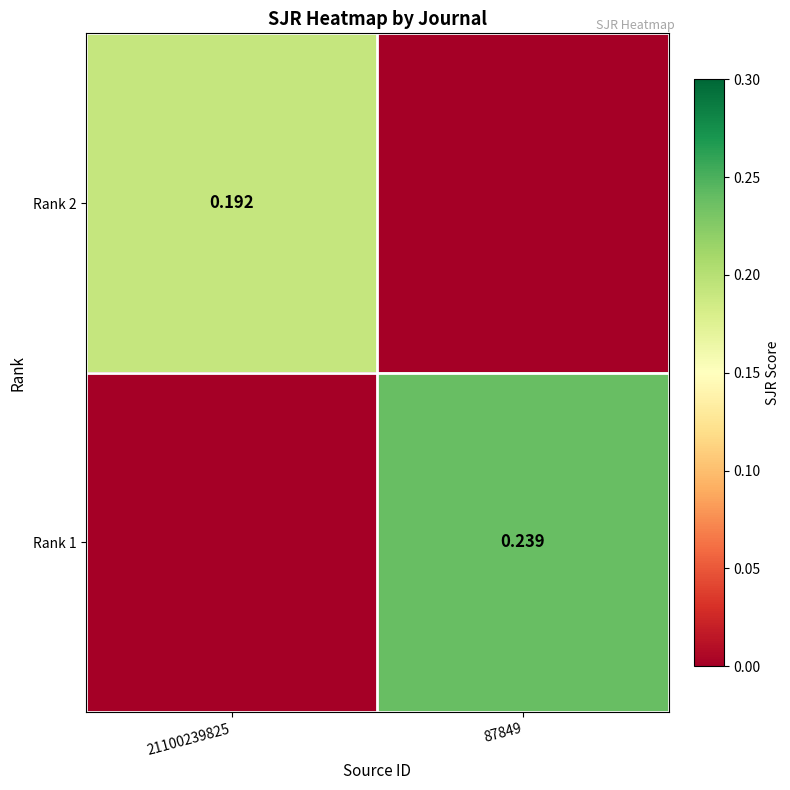

What is the difference between the Rank 1 values at 21100239825 and 87849?

0.2